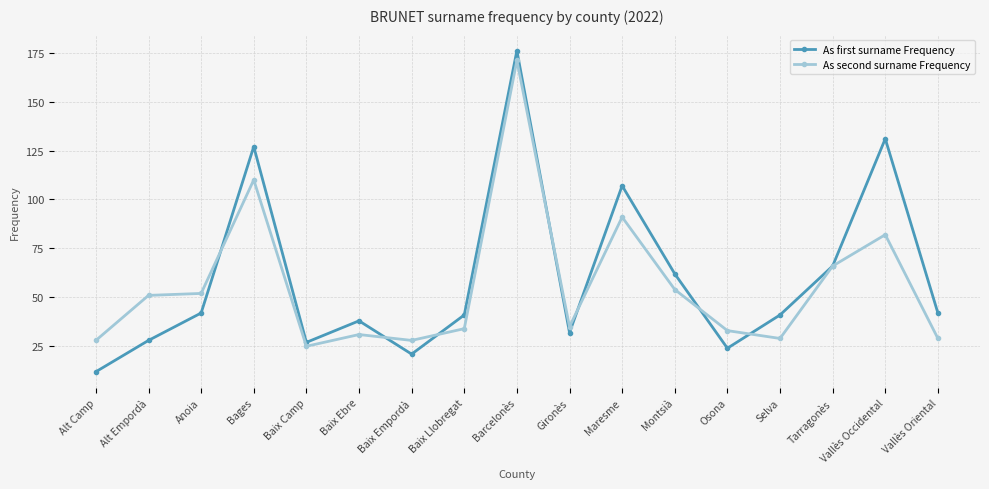

True or false: As first surname Frequency has more than 2 points higher than both neighbors.

True